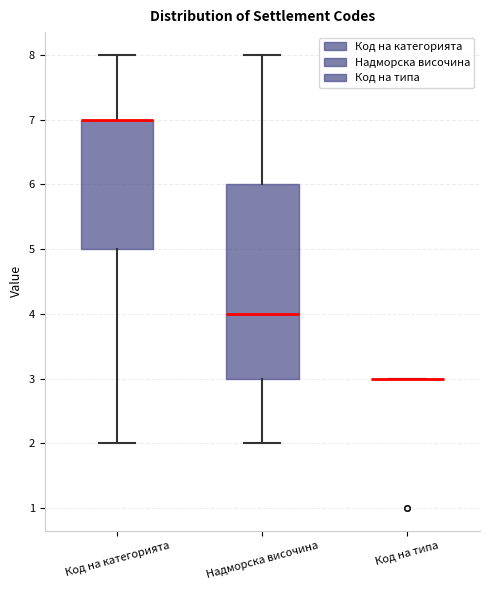

Reading left to right, read every box against the y-axis: the position of its median line, the range the box covers, and the ends of its whiskers. The values are not printed on the chart, so give them approximately, as read against the axis.

Код на категорията: median 7 (drawn on the box's upper edge), box 5 to 7, whiskers 2 to 8
Надморска височина: median 4, box 3 to 6, whiskers 2 to 8
Код на типа: box collapsed to a line at 3, whiskers 3 to 3